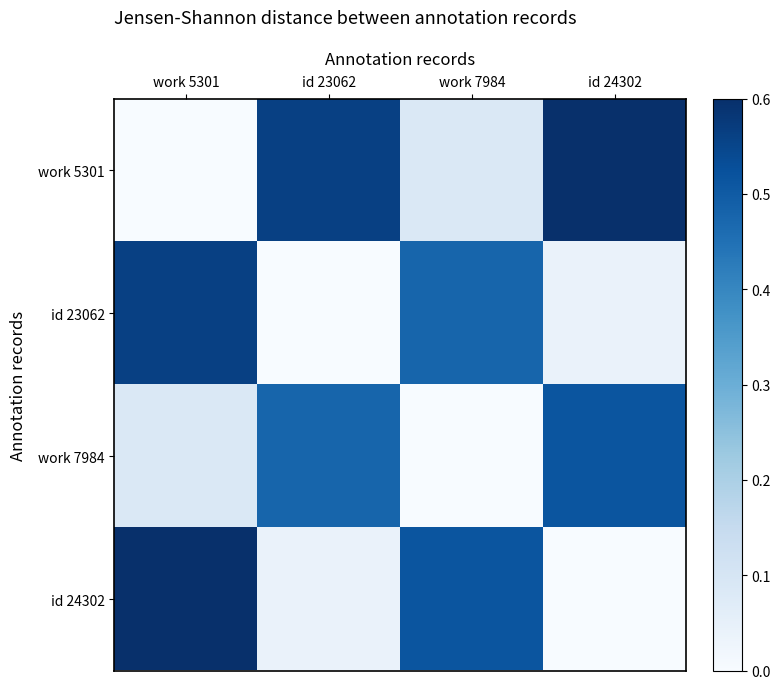

List the series in order of their peak value, highest first.

work 5301, id 24302, id 23062, work 7984